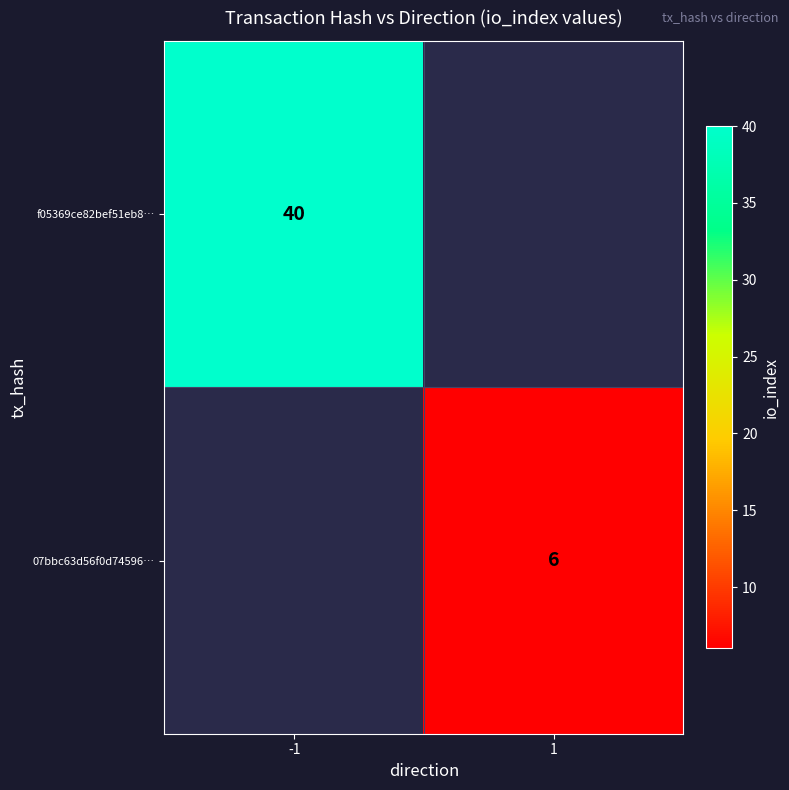

Which label corresponds to the smallest value in the chart?

1